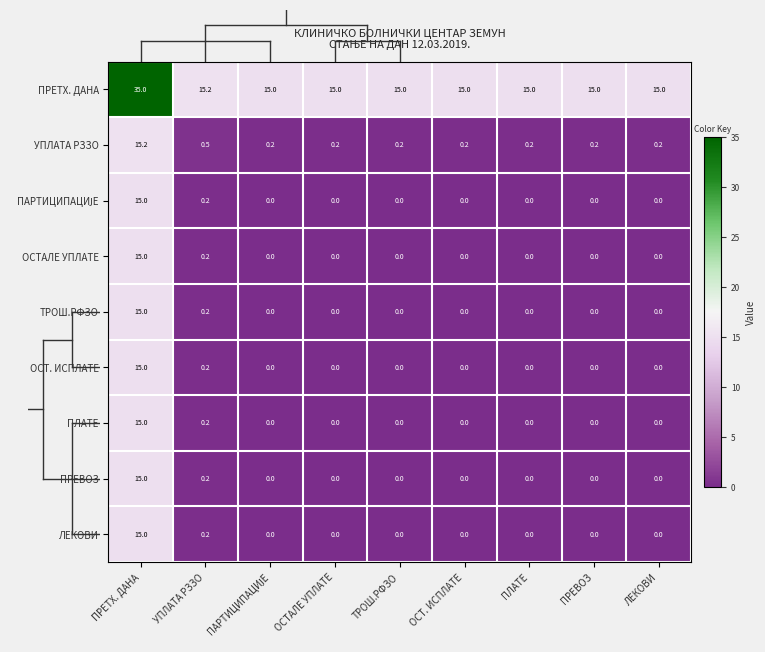

Which series has the largest range (max minus min)?

ПРЕТХ. ДАНА